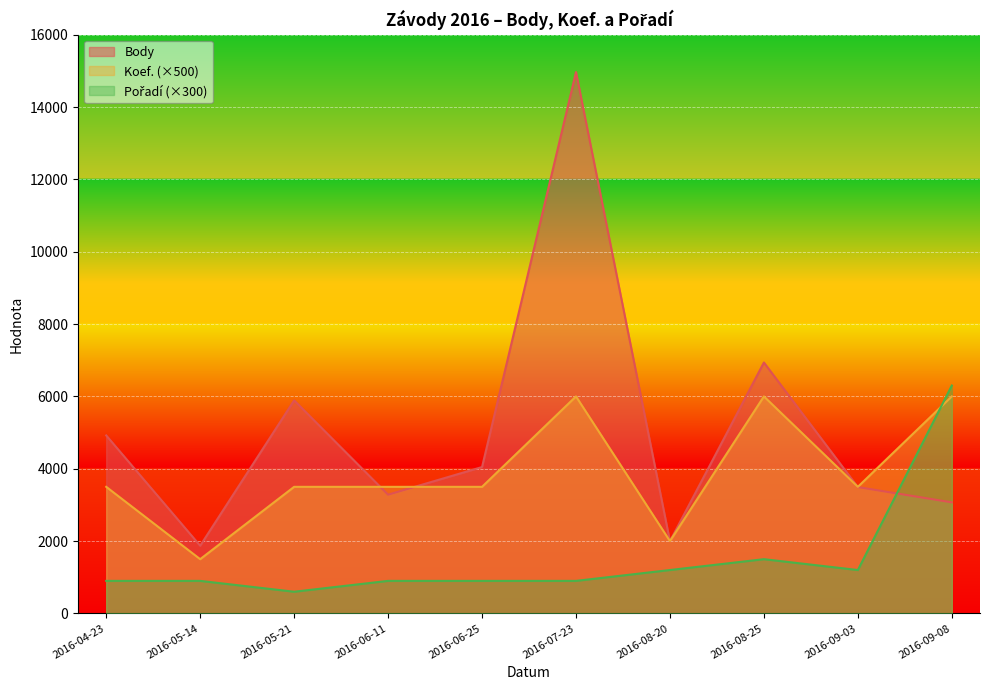

Reading right to left, what are all the values shown in this chart?

Body: 3071	3493	6937	1996	14966	4047	3283	5890	1872	4921
Koef.: 6000	3500	6000	2000	6000	3500	3500	3500	1500	3500
Pořadí: 6300	1200	1500	1200	900	900	900	600	900	900